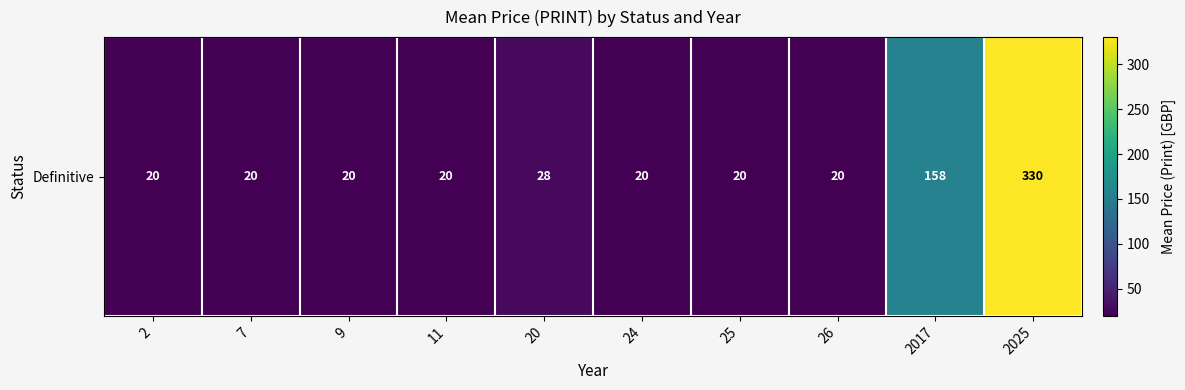

The chart shows a value of 20 at 9. True or false?

True